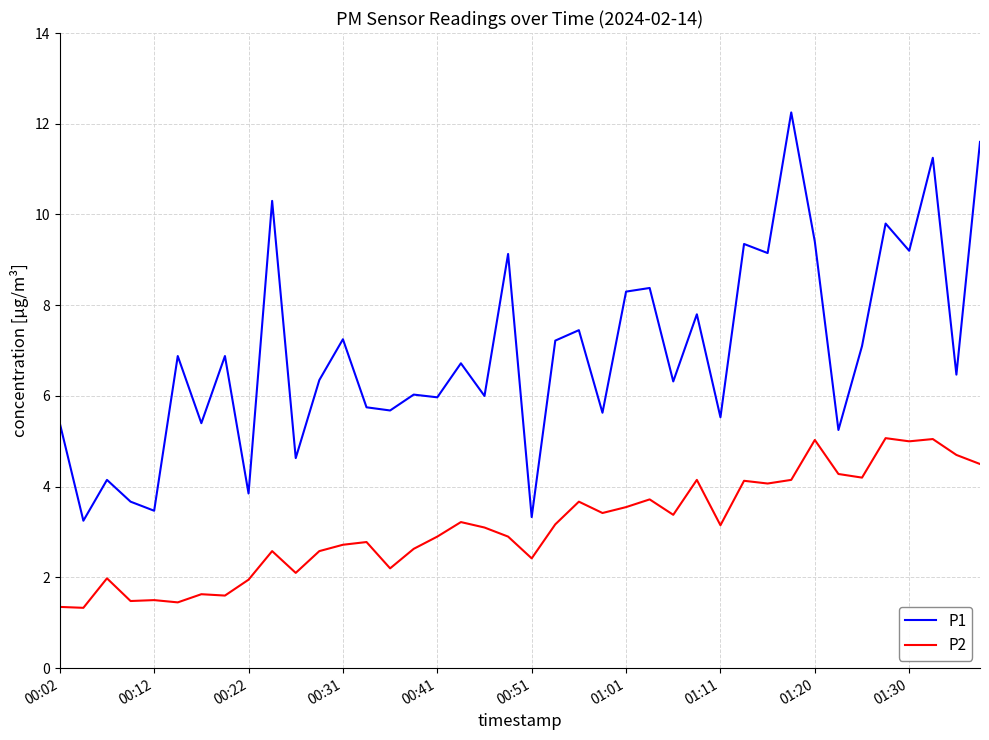

Which series has the widest spread of values?

P1